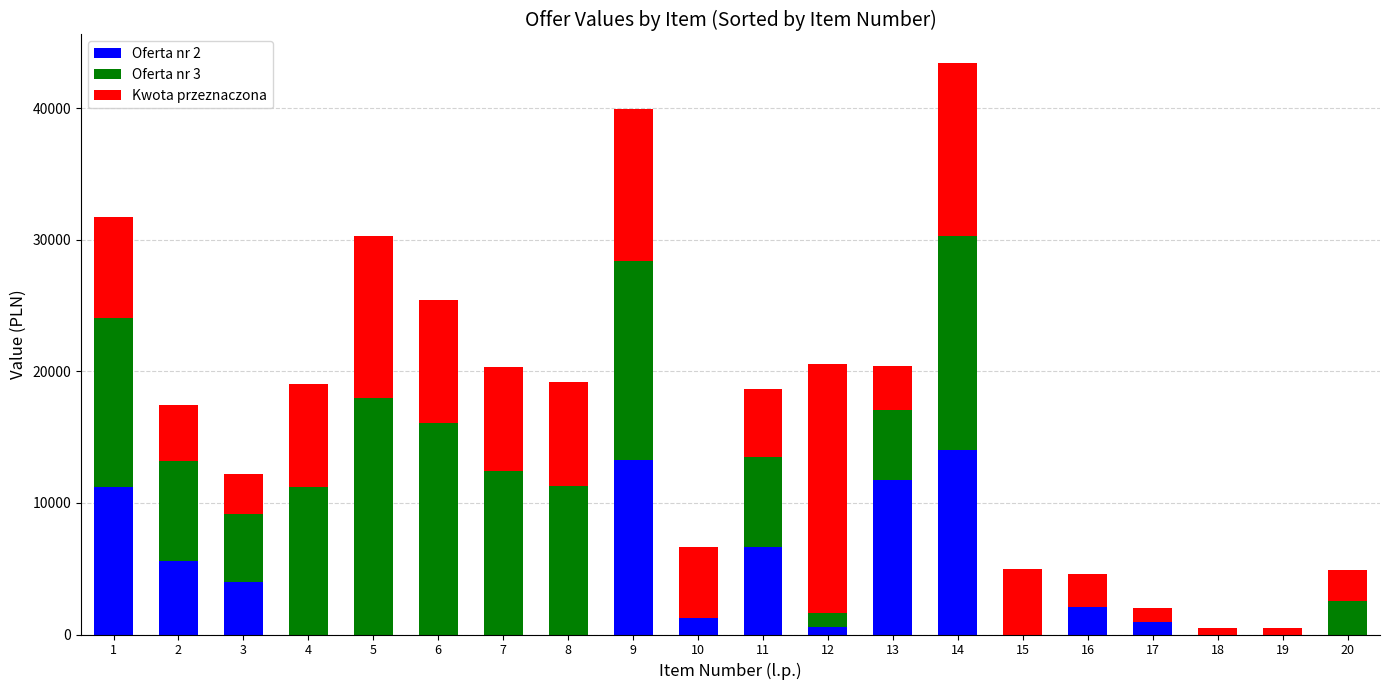

What is the sum of all Oferta nr 2 values?

71377.6